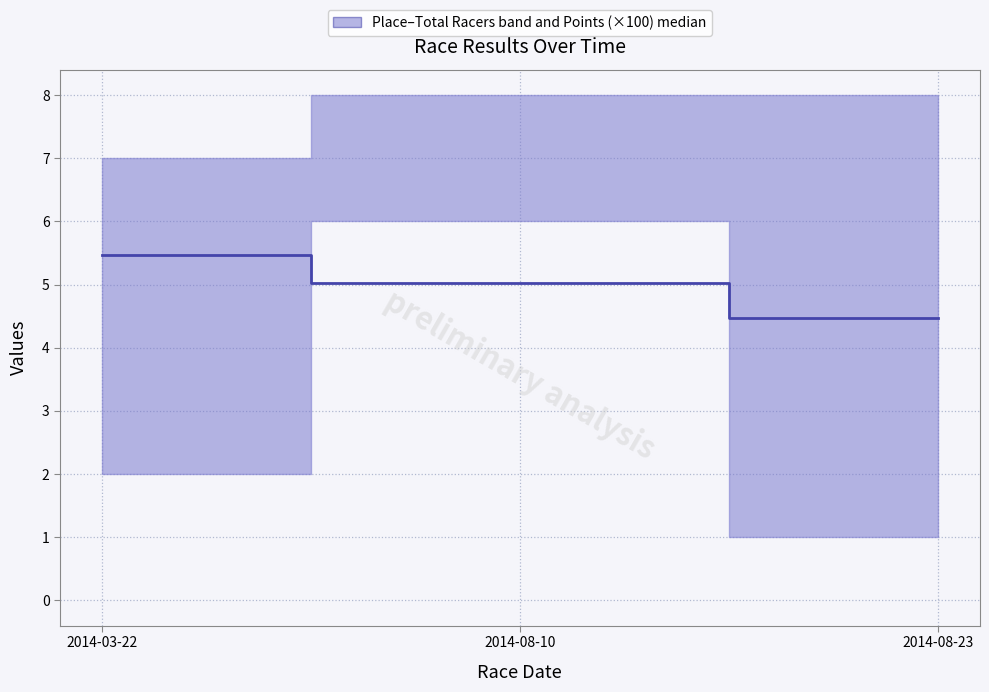

What is the minimum value shown in the chart?

4.5